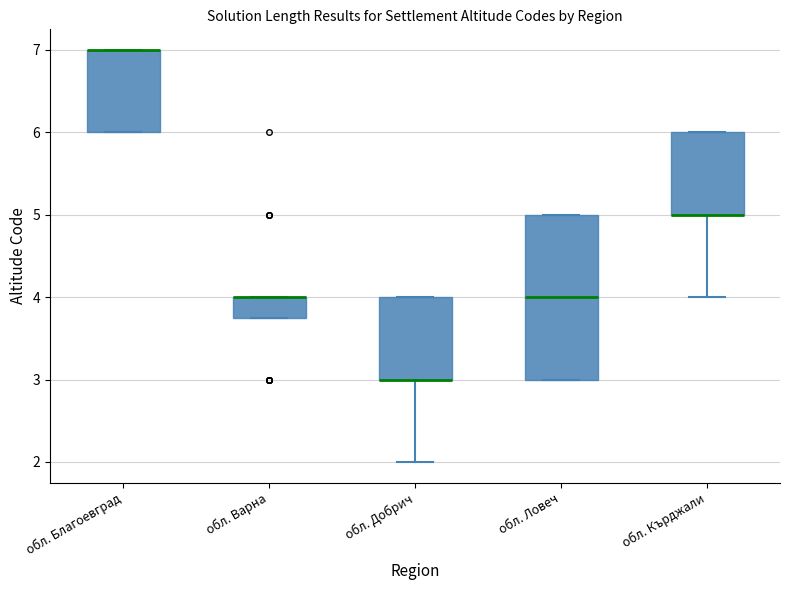

Reading left to right, transcribe this box plot: for each box, give where its median line is, the range the box spans, and where its two whiskers end, as read against the y-axis. The values are not printed on the chart, so give them approximately, as read against the axis.

обл. Благоевград: median 7.0 (drawn on the box's upper edge), box 6.0 to 7.0, whiskers 6.0 to 7.0
обл. Варна: median 4.0 (drawn on the box's upper edge), box 3.8 to 4.0, whiskers 3.8 to 4.0
обл. Добрич: median 3.0 (drawn on the box's lower edge), box 3.0 to 4.0, whiskers 2.0 to 4.0
обл. Ловеч: median 4.0, box 3.0 to 5.0, whiskers 3.0 to 5.0
обл. Кърджали: median 5.0 (drawn on the box's lower edge), box 5.0 to 6.0, whiskers 4.0 to 6.0